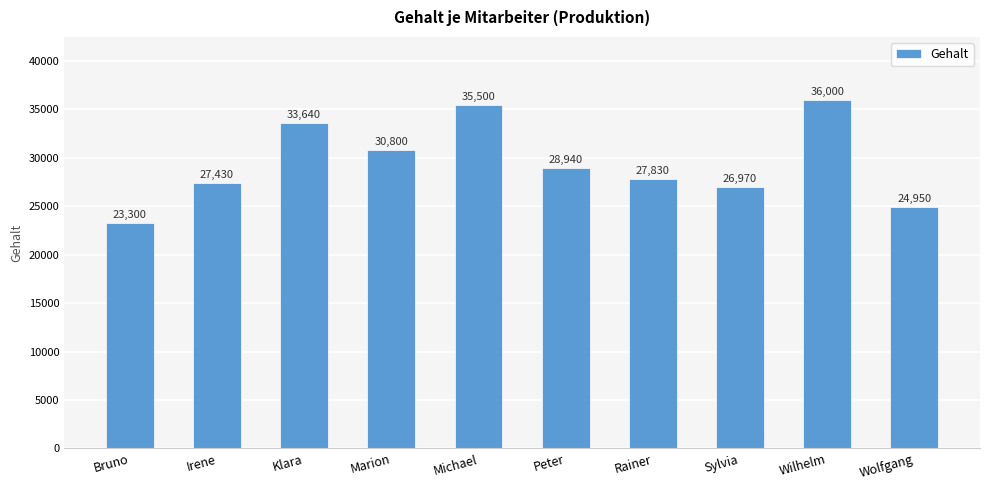

Approximately how many times larger is the value at Peter compared to Wilhelm?

0.8